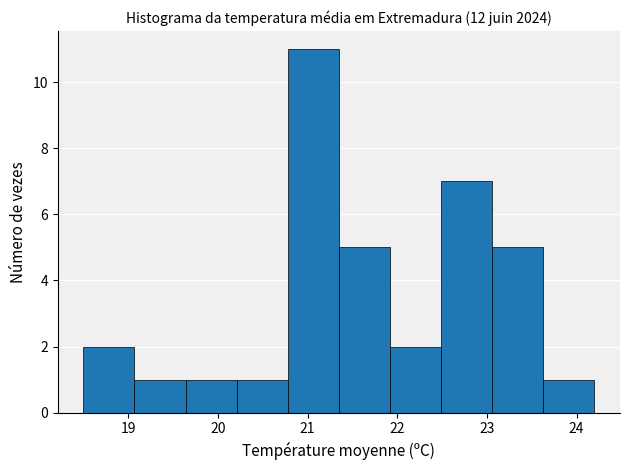

What is the height of the bar covering 23.06 to 23.63 on the x-axis? Neither the bar edges nor the heights are printed on the chart, so give them approximately, as read against the axes.

5